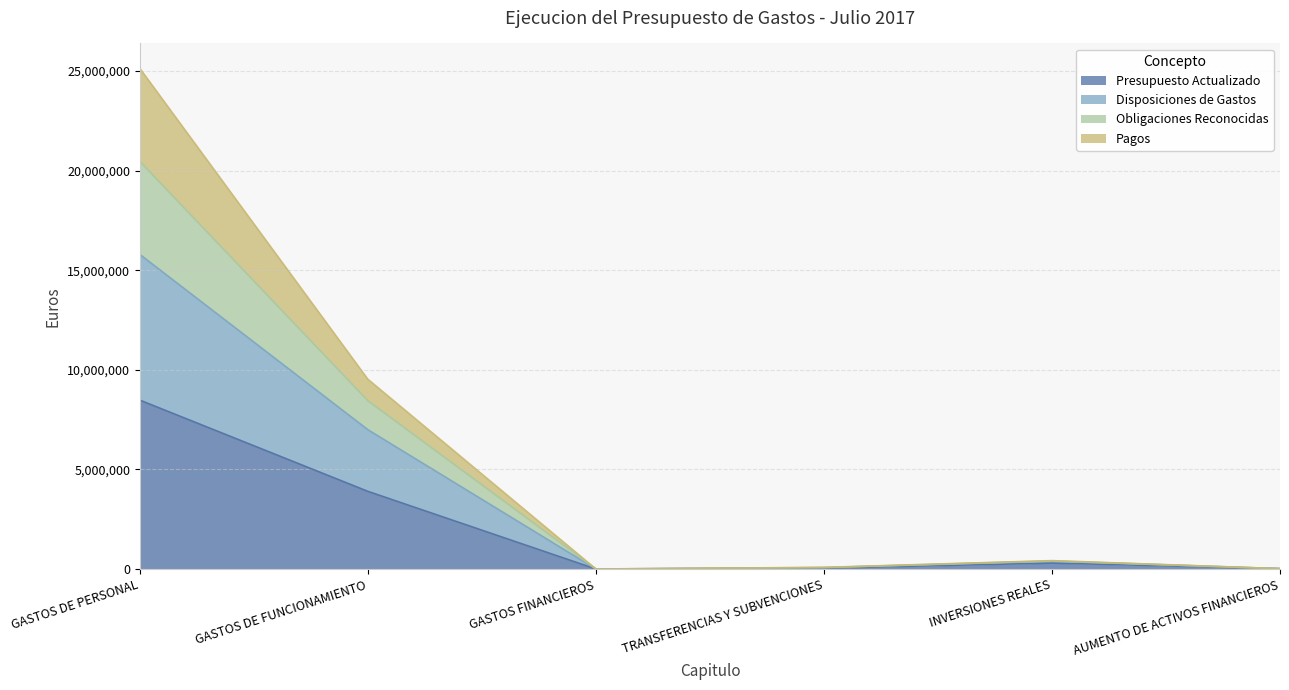

At which label does Presupuesto Actualizado reach its peak?

GASTOS DE PERSONAL